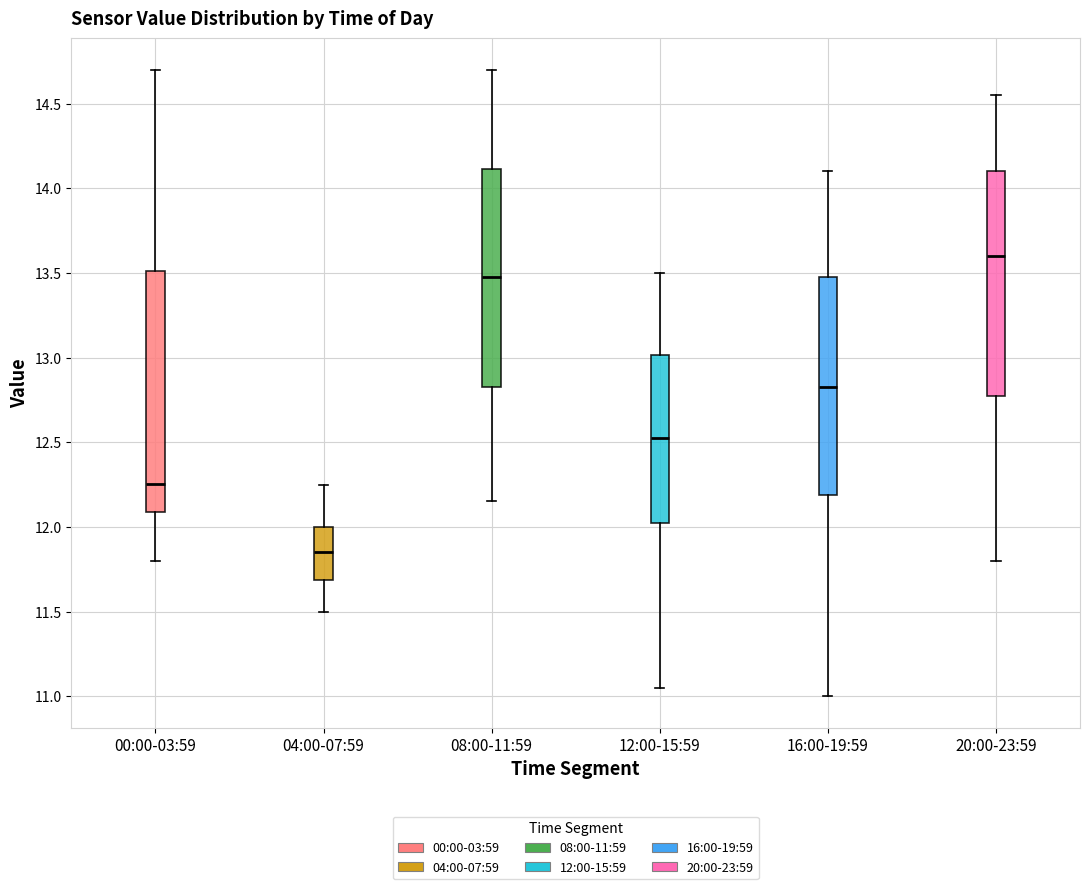

Reading left to right, transcribe this box plot: for each box, give where its median line is, the range the box spans, and where its two whiskers end, as read against the y-axis. The values are not printed on the chart, so give them approximately, as read against the axis.

00:00-03:59: median 12.25, box 12.10 to 13.50, whiskers 11.80 to 14.70
04:00-07:59: median 11.85, box 11.70 to 12.00, whiskers 11.50 to 12.25
08:00-11:59: median 13.50, box 12.85 to 14.10, whiskers 12.15 to 14.70
12:00-15:59: median 12.55, box 12.05 to 13.00, whiskers 11.05 to 13.50
16:00-19:59: median 12.85, box 12.20 to 13.50, whiskers 11.00 to 14.10
20:00-23:59: median 13.60, box 12.80 to 14.10, whiskers 11.80 to 14.55